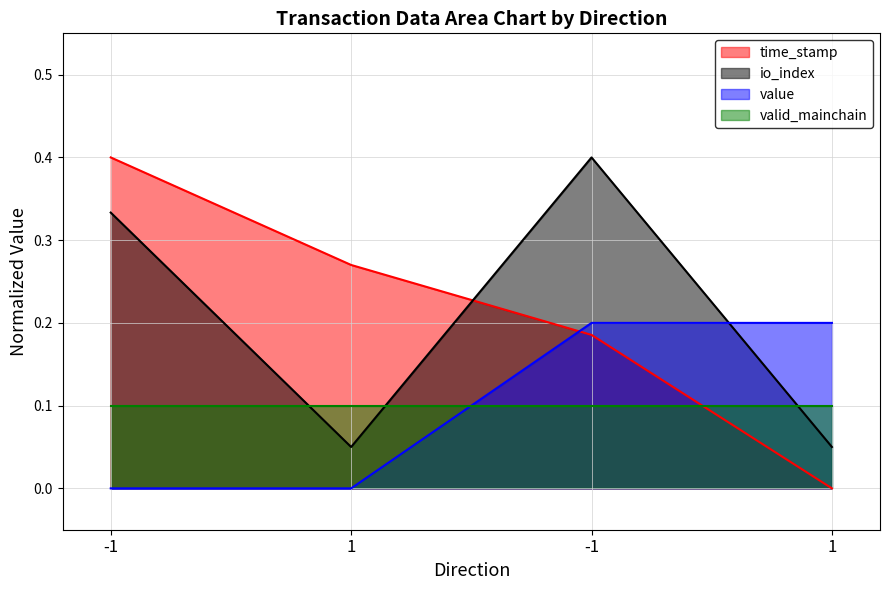

At how many categories does at least one series exceed 0?

4